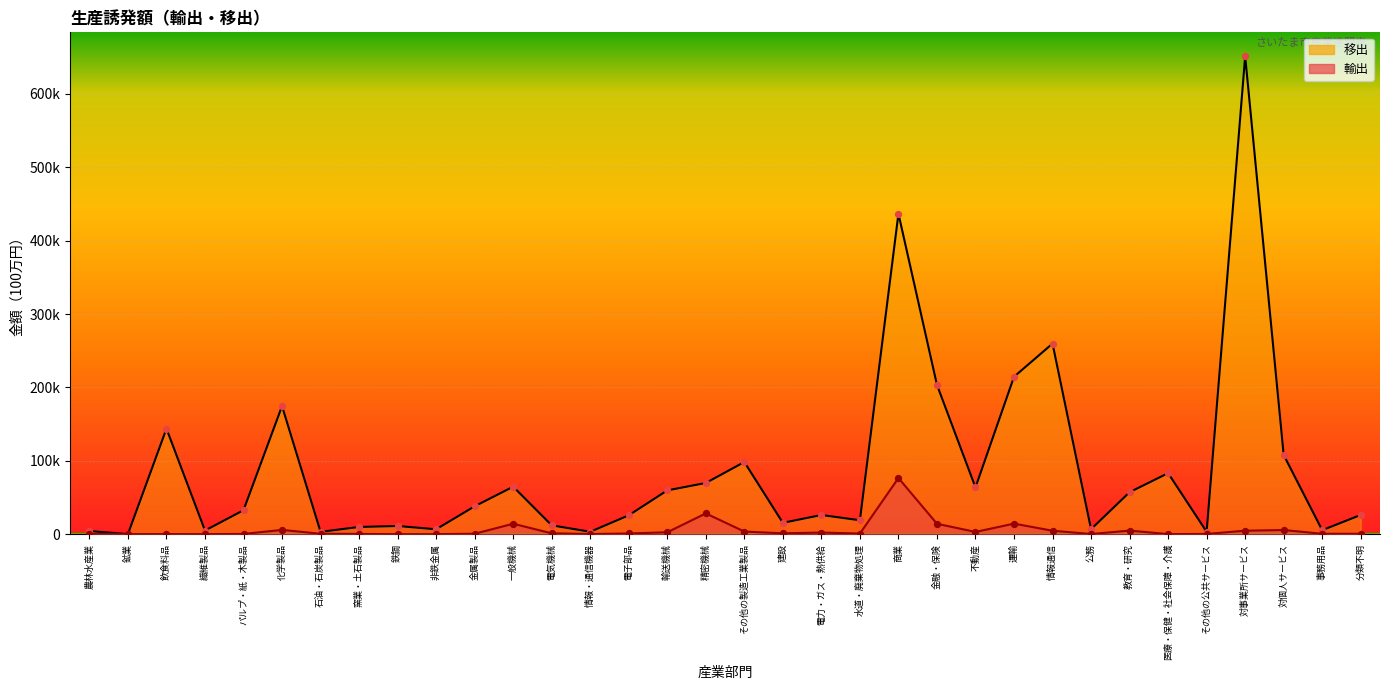

At how many categories does at least one series exceed 560872?

1